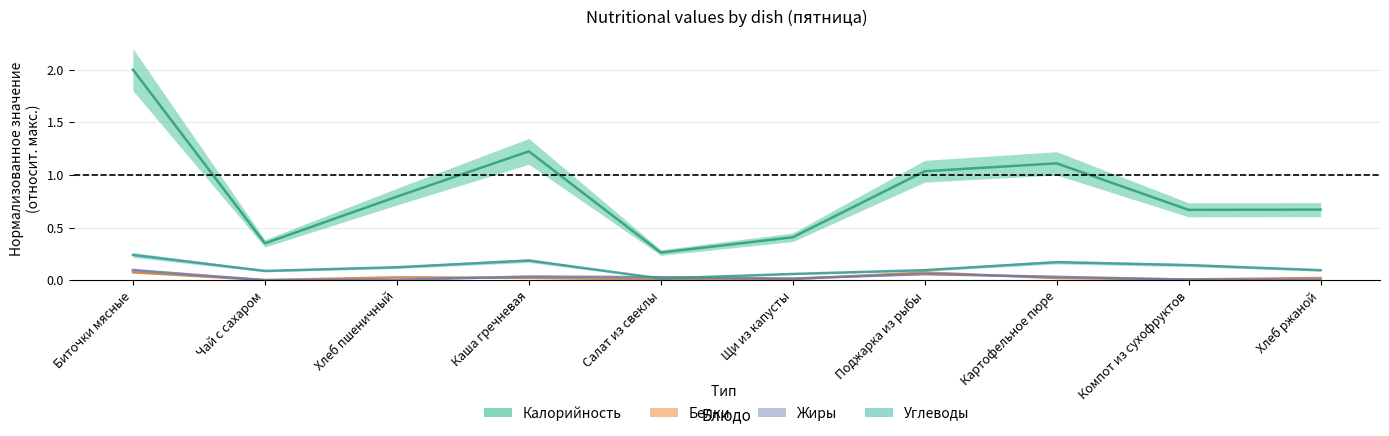

Reading left to right, list all the values displayed in this chart.

Калорийность: 2.0	0.3	0.8	1.2	0.3	0.4	1.0	1.1	0.7	0.7
Белки: 0.1	0.0	0.0	0.0	0.0	0.0	0.1	0.0	0.0	0.0
Жиры: 0.1	0.0	0.0	0.0	0.0	0.0	0.1	0.0	0.0	0.0
Углеводы: 0.2	0.1	0.1	0.2	0.0	0.1	0.1	0.2	0.1	0.1